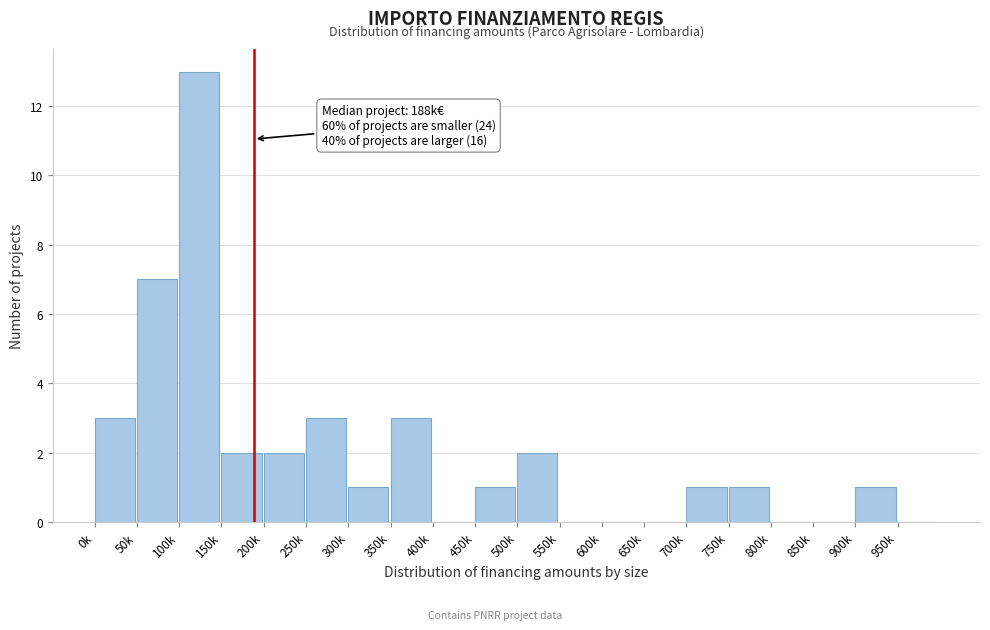

Reading left to right, extract all data points from this chart.

0k=3	50k=7	100k=13	150k=2	200k=2	250k=3	300k=1	350k=3	400k=0	450k=1	500k=2	550k=0	600k=0	650k=0	700k=1	750k=1	800k=0	850k=0	900k=1	950k=0